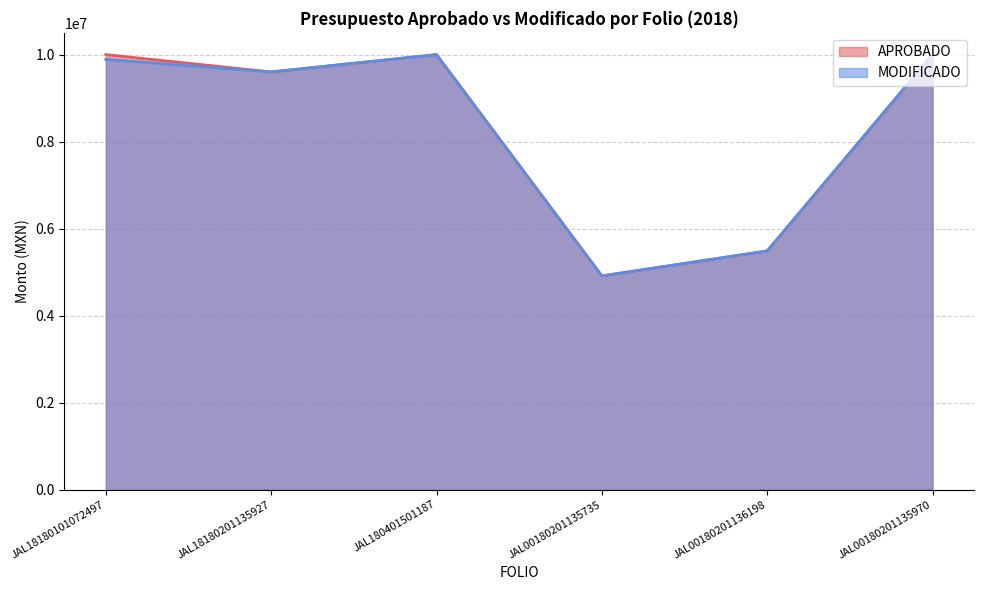

In MODIFICADO, how many points are higher than both neighbors (excluding endpoints)?

1